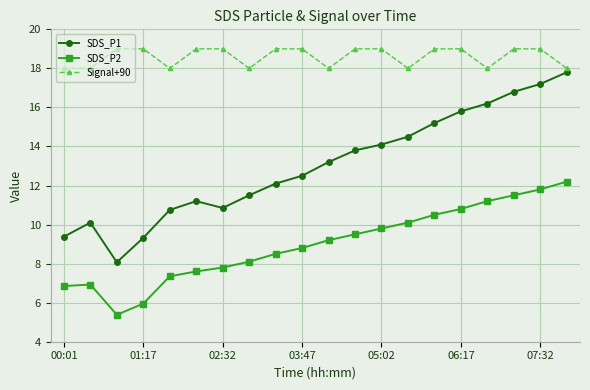

List the series in order of their peak value, highest first.

Signal+90, SDS_P1, SDS_P2